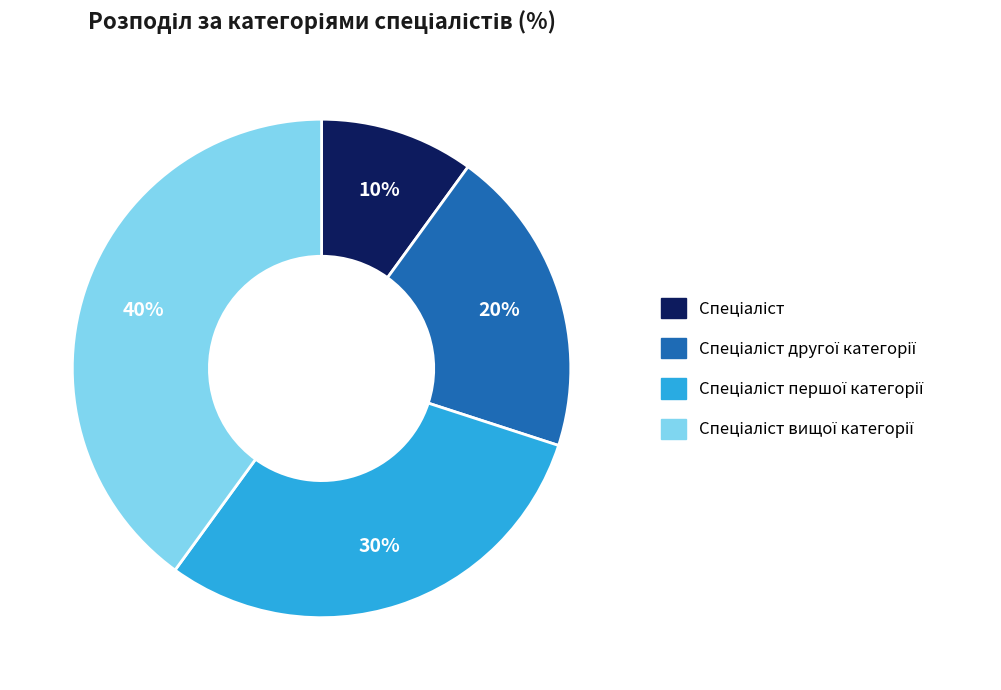

Is there any slice that represents more than half of the pie?

No